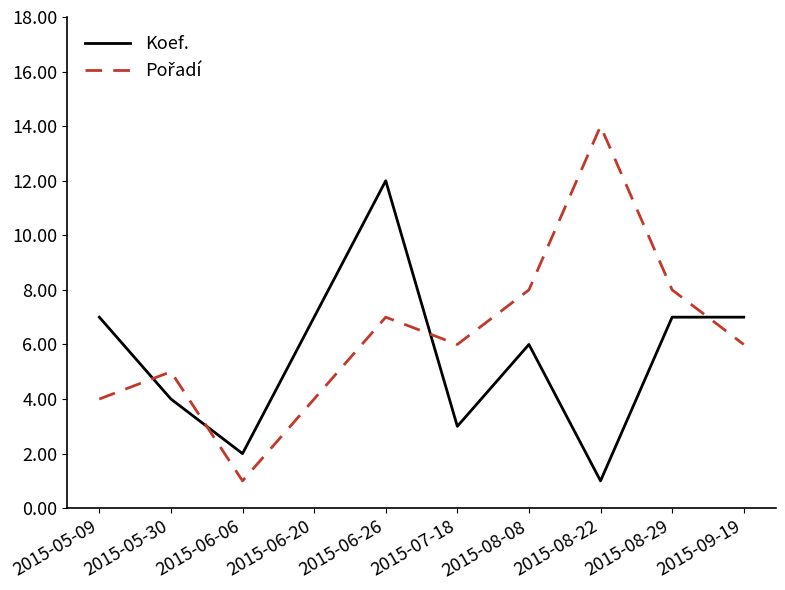

Is this an area chart (filled region under the line)?

No